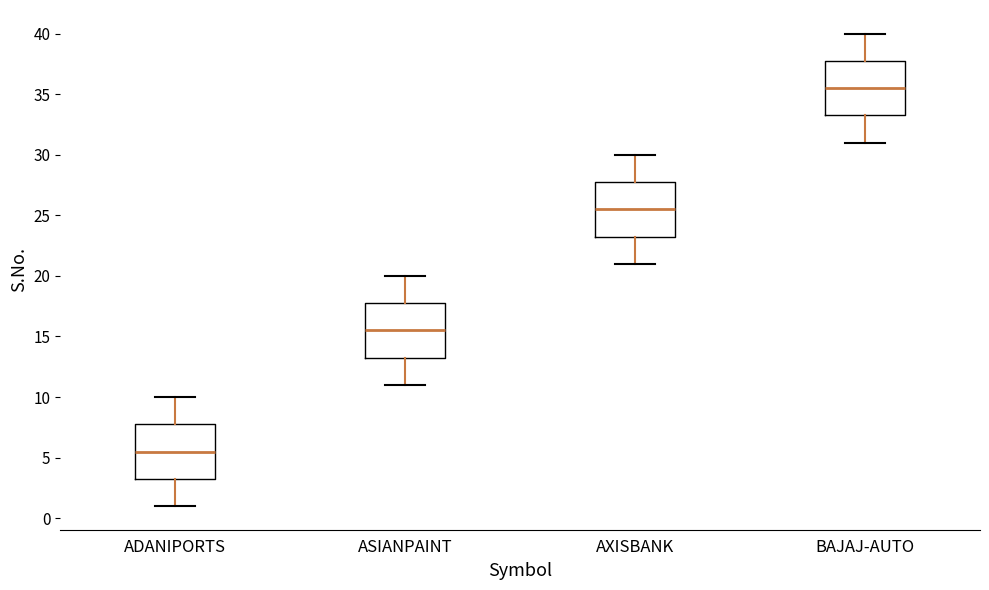

Reading left to right, transcribe this box plot: for each box, give where its median line is, the range the box spans, and where its two whiskers end, as read against the y-axis. The values are not printed on the chart, so give them approximately, as read against the axis.

ADANIPORTS: median 5.5, box 3.5 to 8.0, whiskers 1.0 to 10.0
ASIANPAINT: median 15.5, box 13.5 to 18.0, whiskers 11.0 to 20.0
AXISBANK: median 25.5, box 23.5 to 28.0, whiskers 21.0 to 30.0
BAJAJ-AUTO: median 35.5, box 33.5 to 38.0, whiskers 31.0 to 40.0